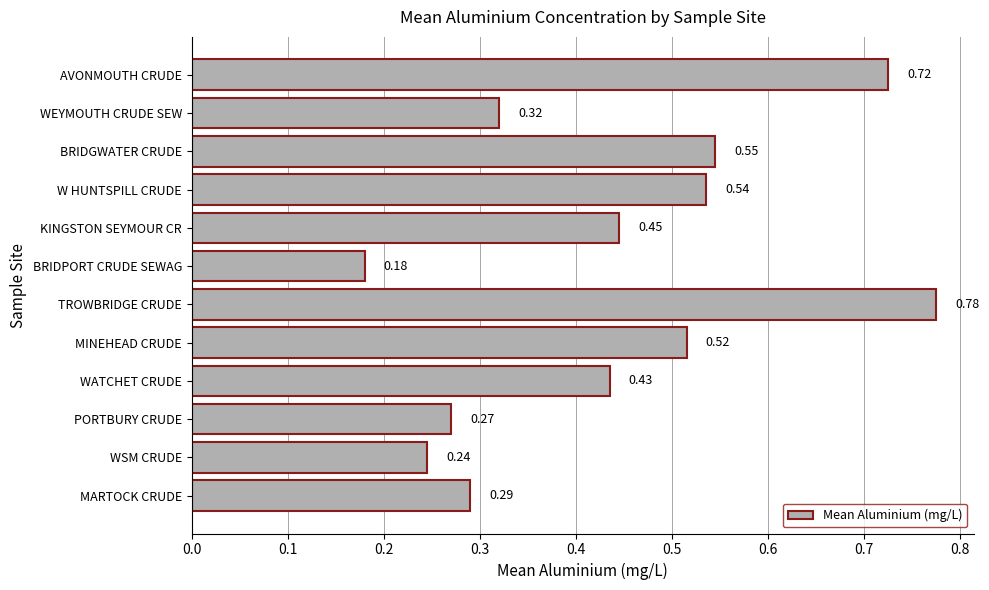

Which category has the highest value across all series?

TROWBRIDGE CRUDE